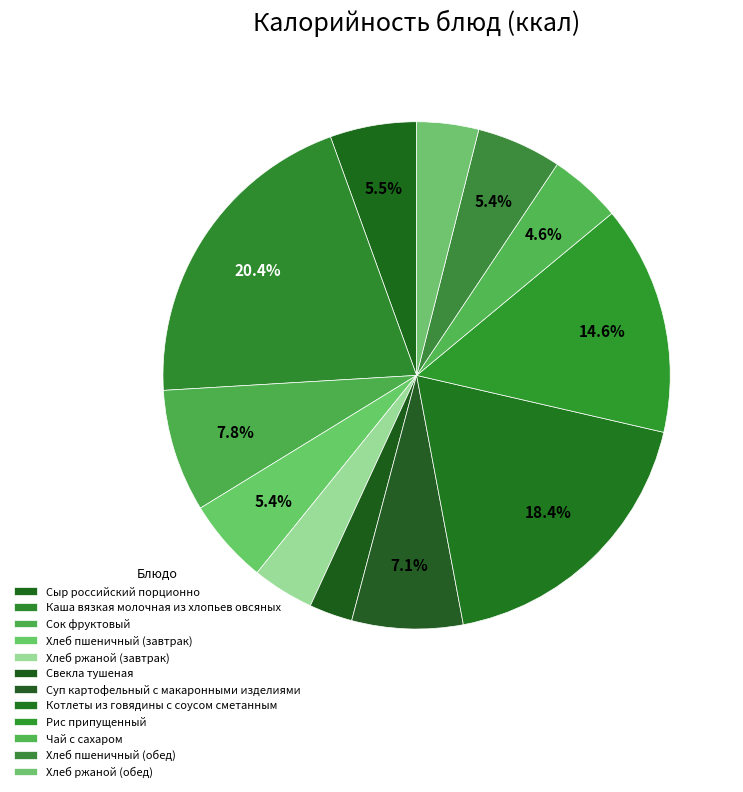

How many slices are in this pie chart?

12